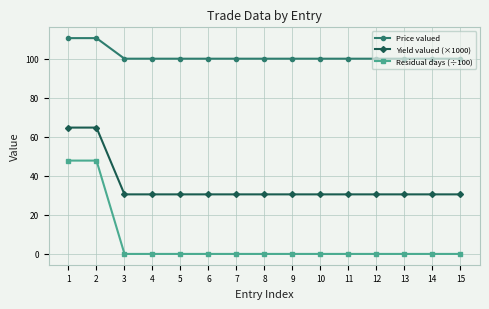

True or false: Price valued and Residual days (÷100) intersect in this chart.

False